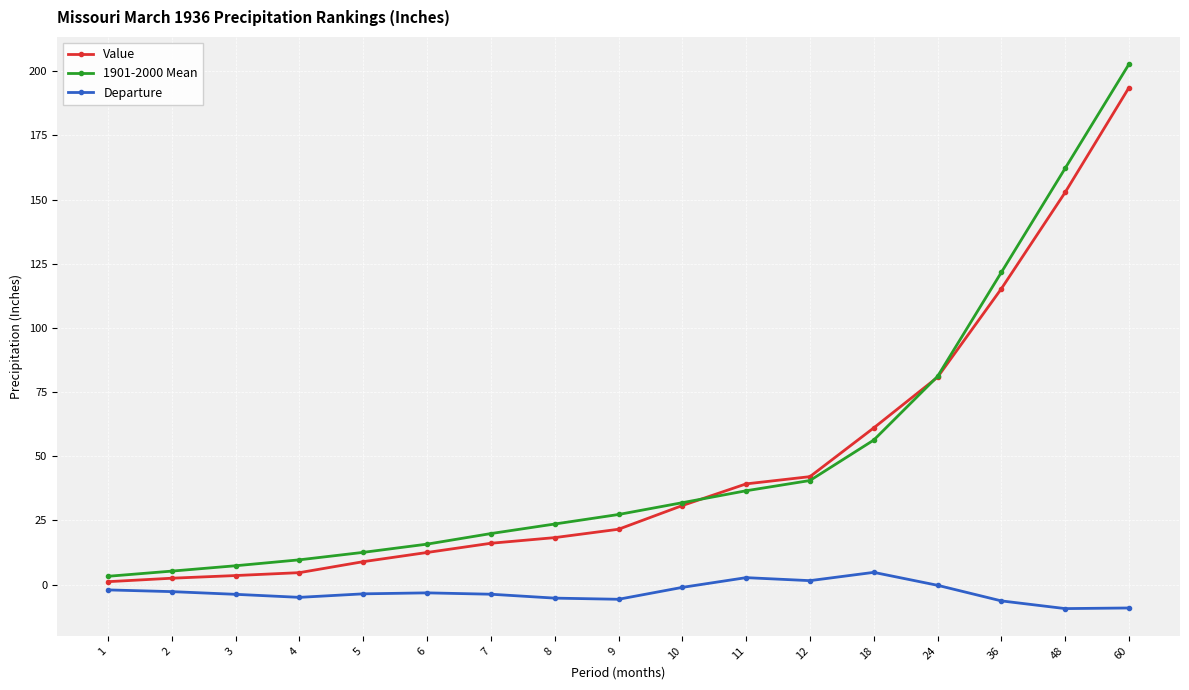

True or false: Departure has a value of 1.5 at 12.

True